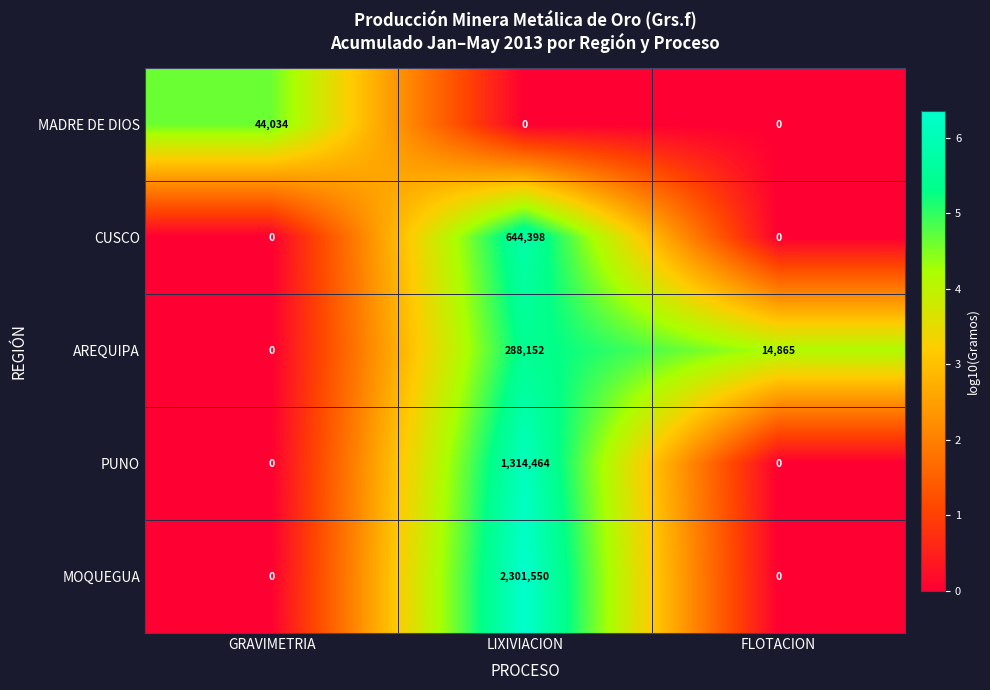

What is the difference between the maximum and minimum values in the AREQUIPA series?

288152